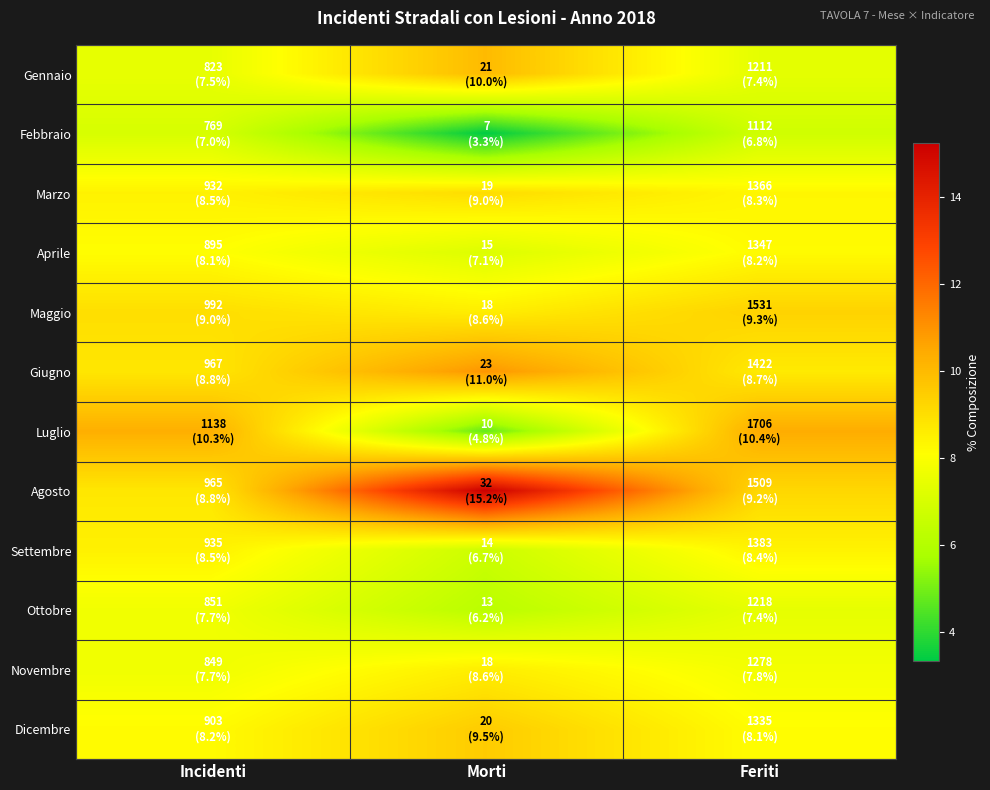

Between Feriti and Morti, which is larger?

Morti